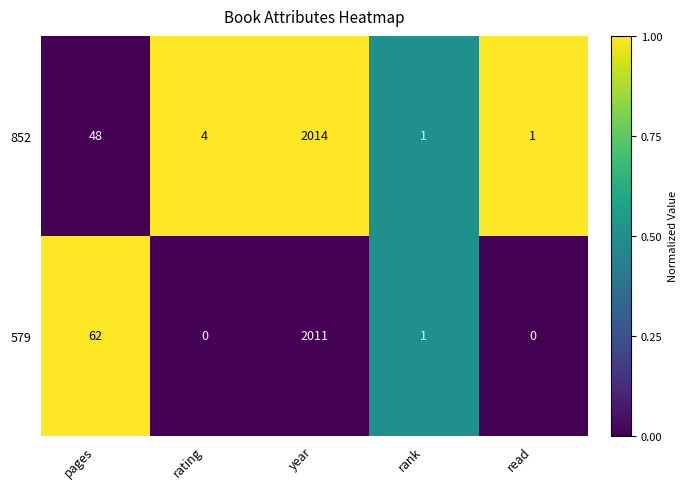

True or false: 579 has a value of 1311 at year.

False